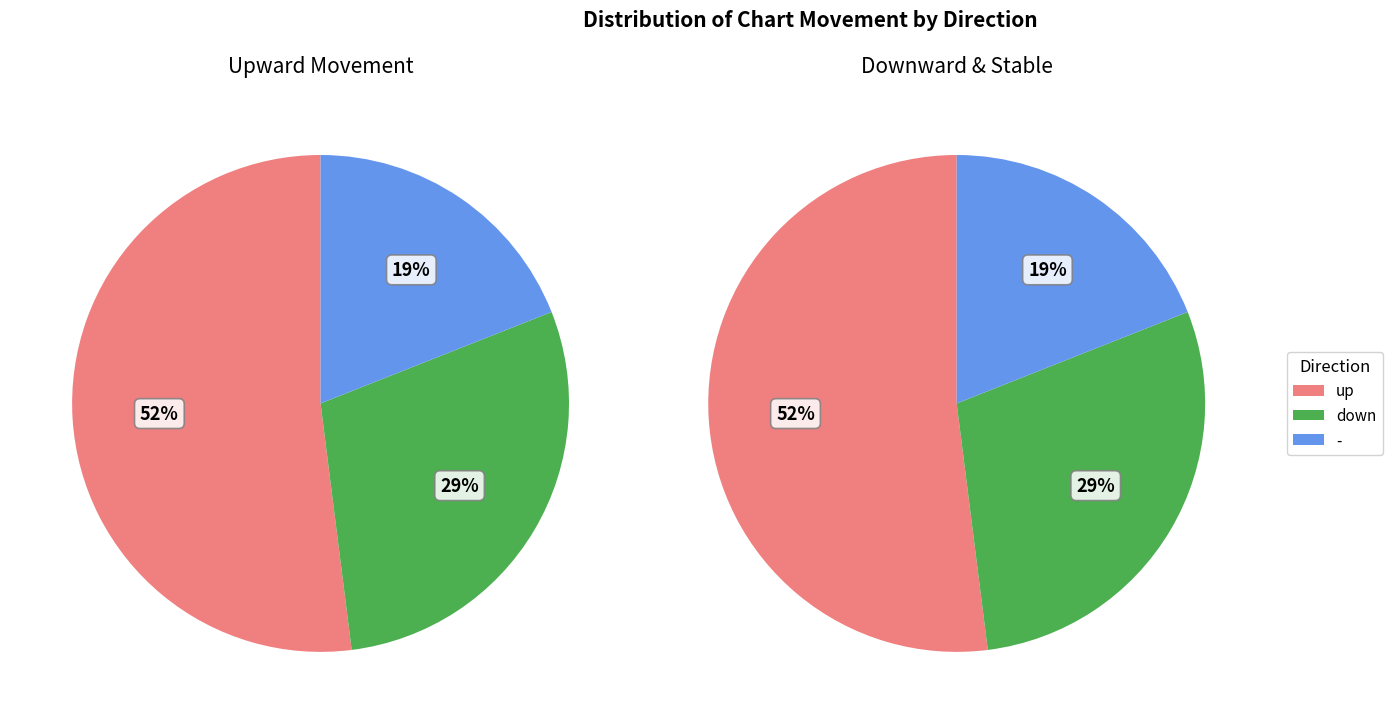

Is there any slice that represents more than half of the pie?

Yes